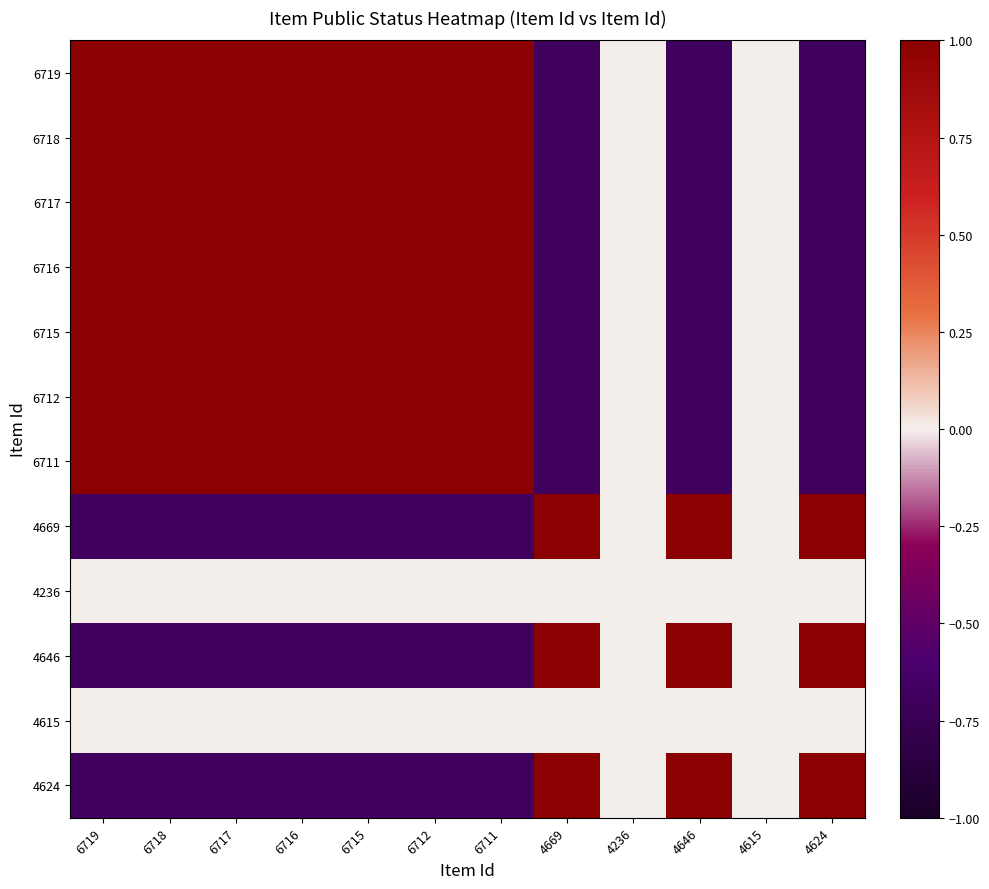

Which label corresponds to the largest value in the chart?

4669